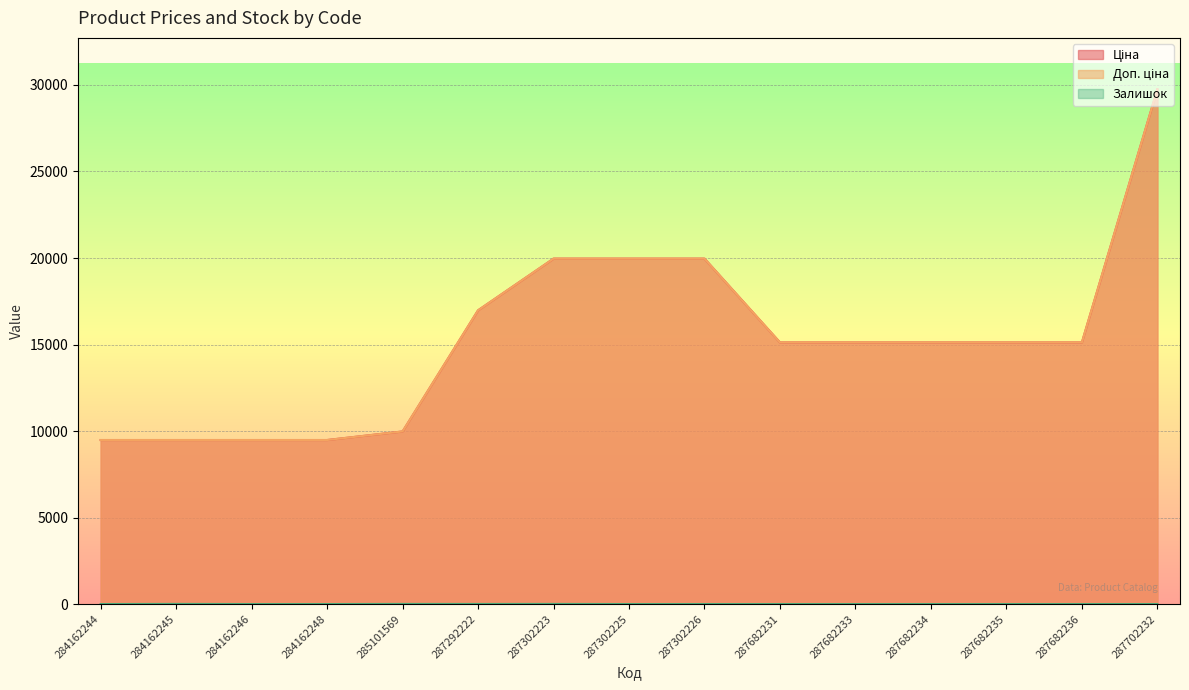

Does the chart display data point markers on the line(s)?

No